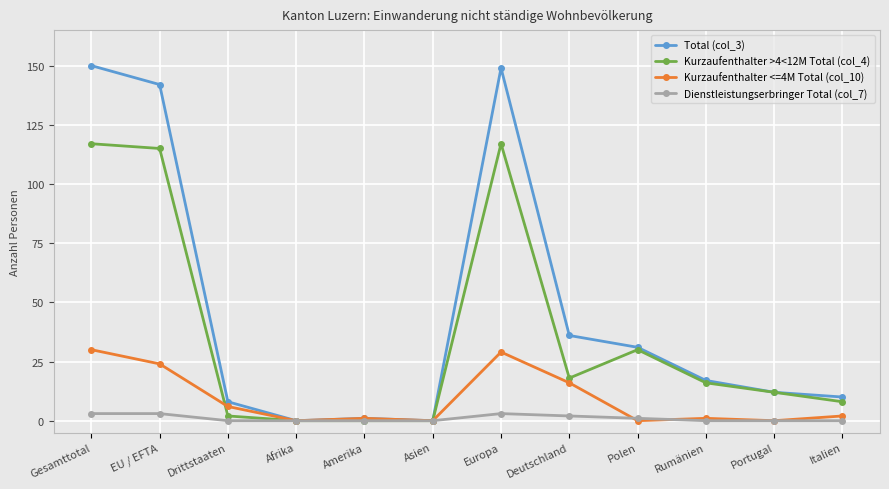

Between Asien and Europa, which series saw the biggest shift?

Total (col_3)